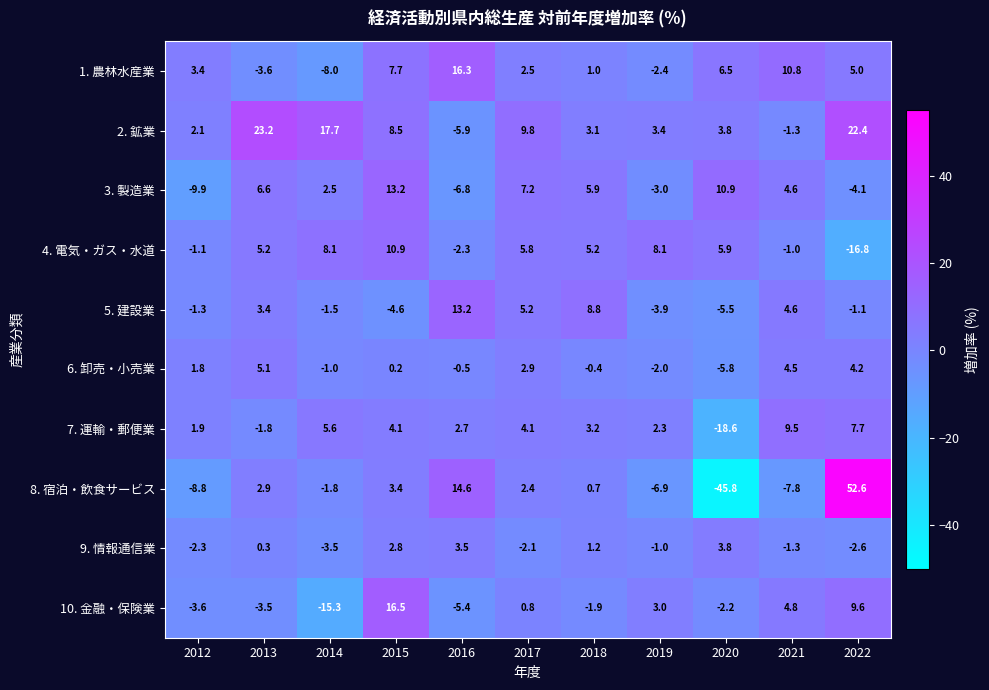

Is the value of 10. 金融・保険業 at 2012 greater than the value of 4. 電気・ガス・水道 at 2015?

No